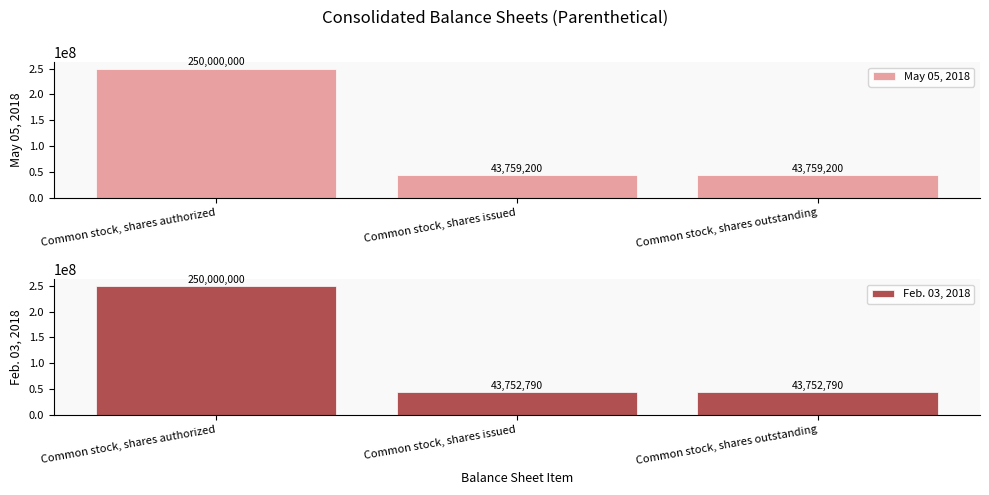

How many categories are shown in the chart?

3